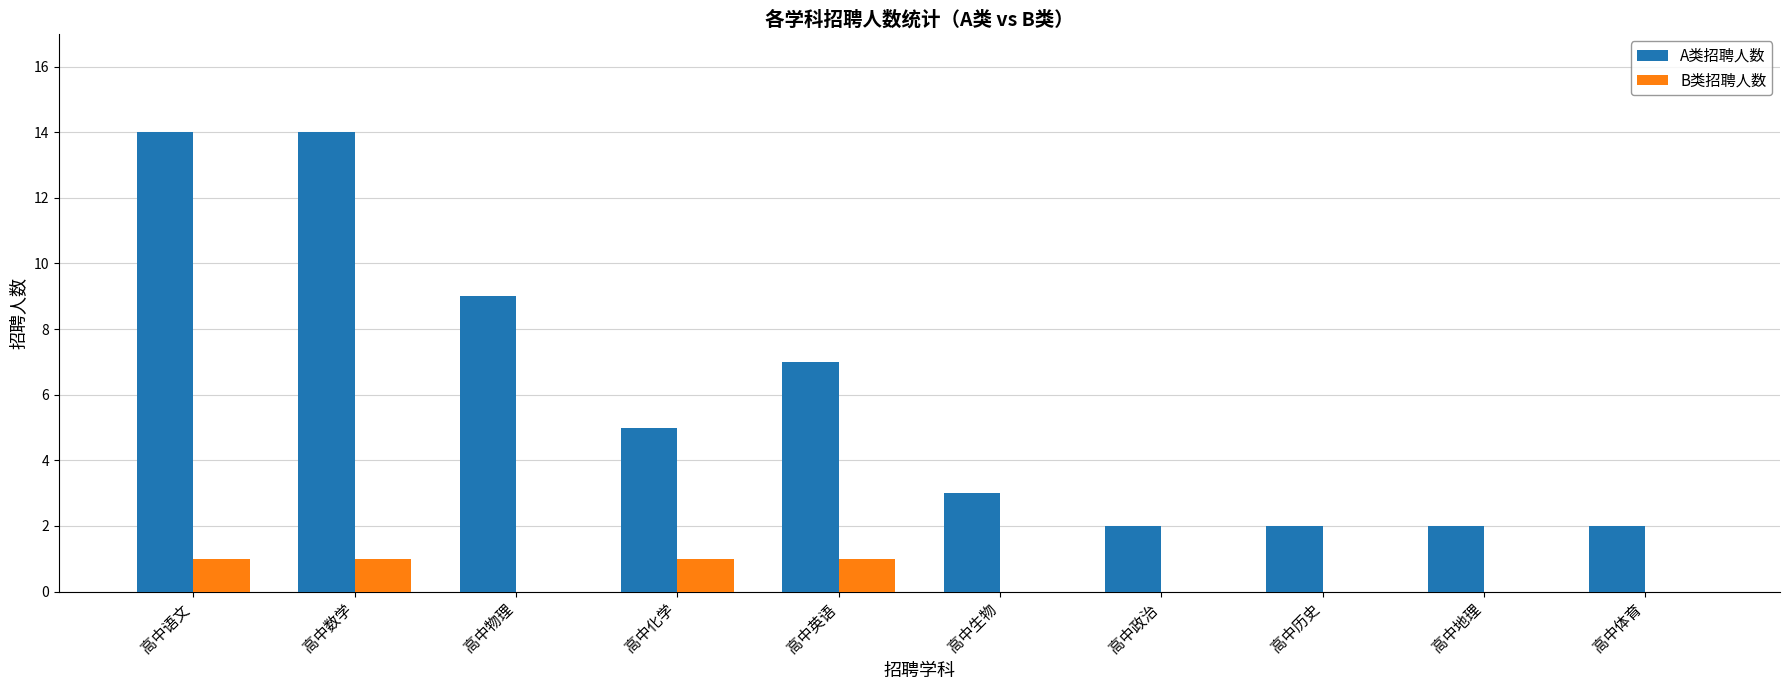

How many series are shown in this chart?

2